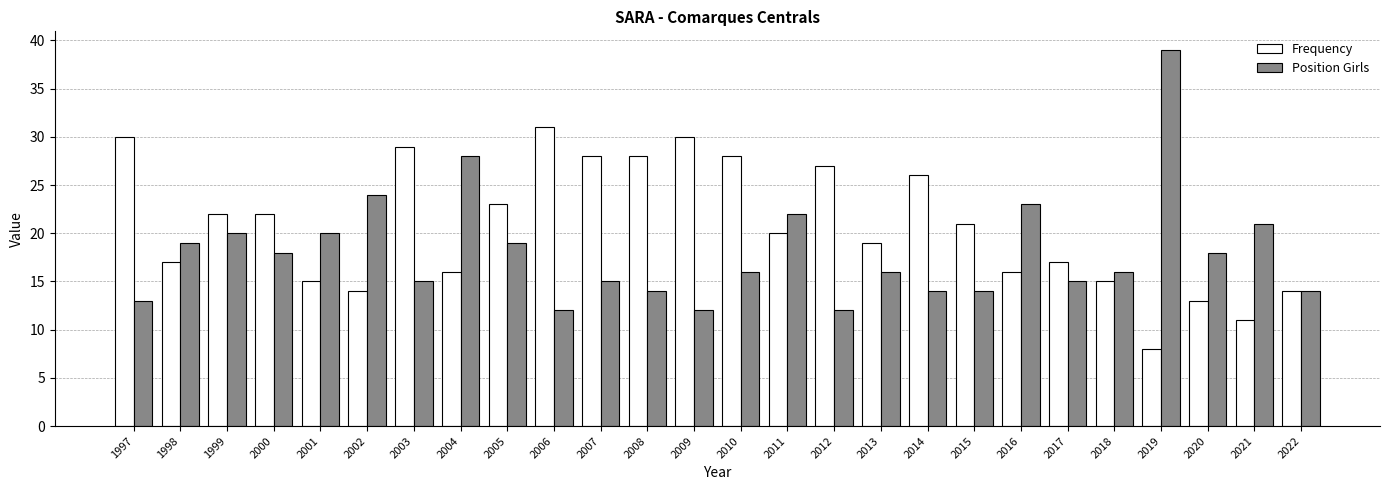

At which label does Position Girls first exceed 16?

1998